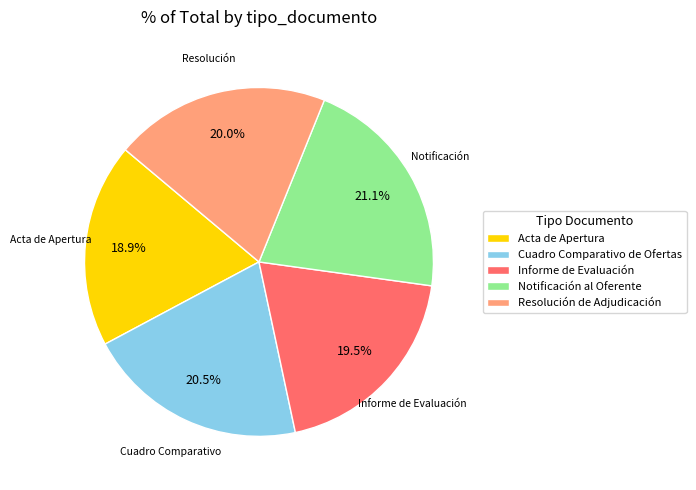

What is the total percentage of Notificación al Oferente and Acta de Apertura?

40.0%